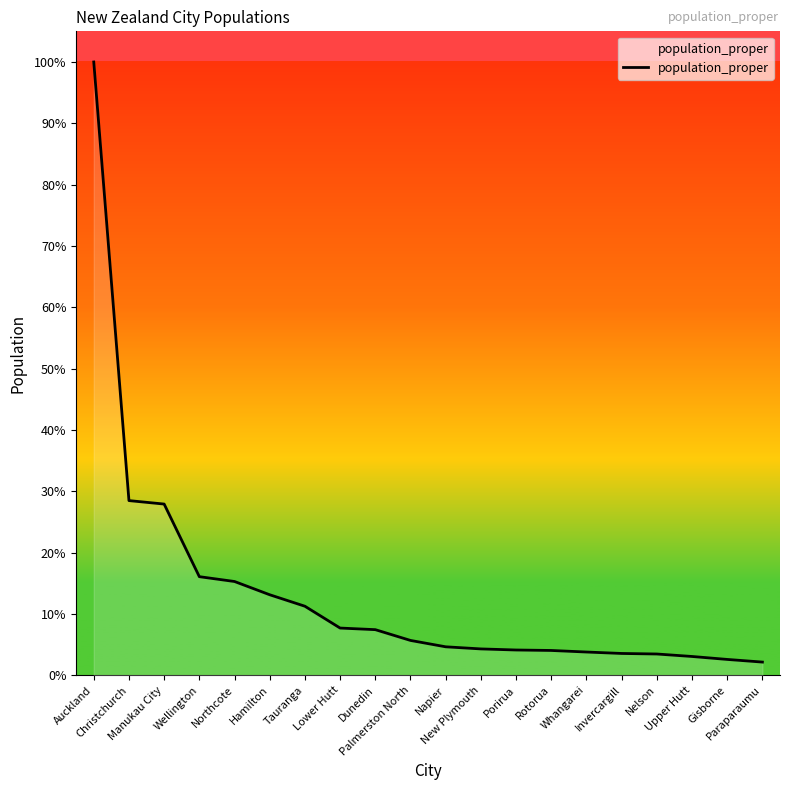

Where does the data first go above 76236?

Auckland